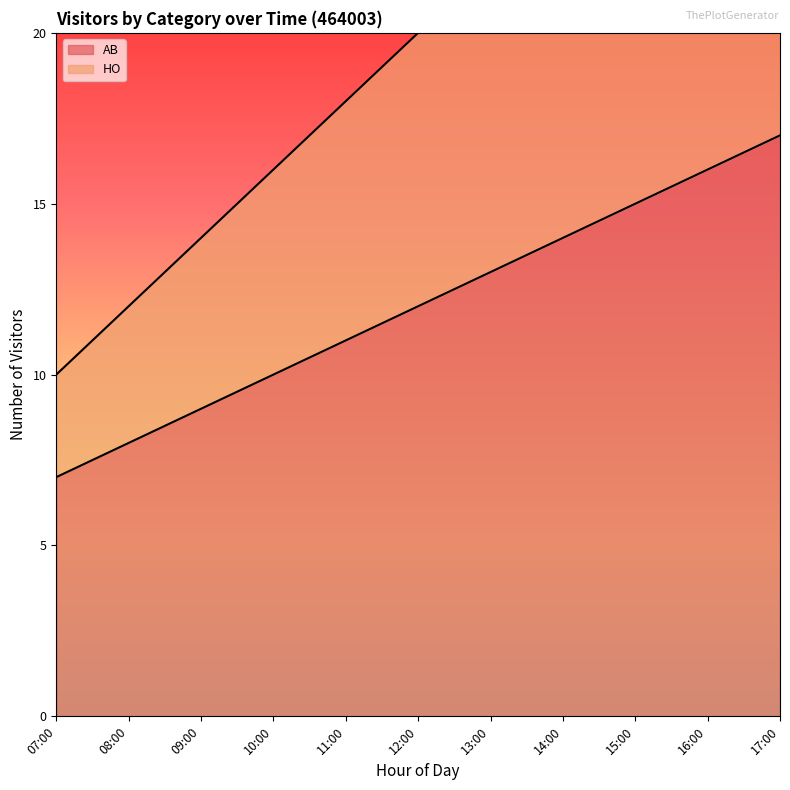

Is it true that HO equals 16 at 10:00?

True